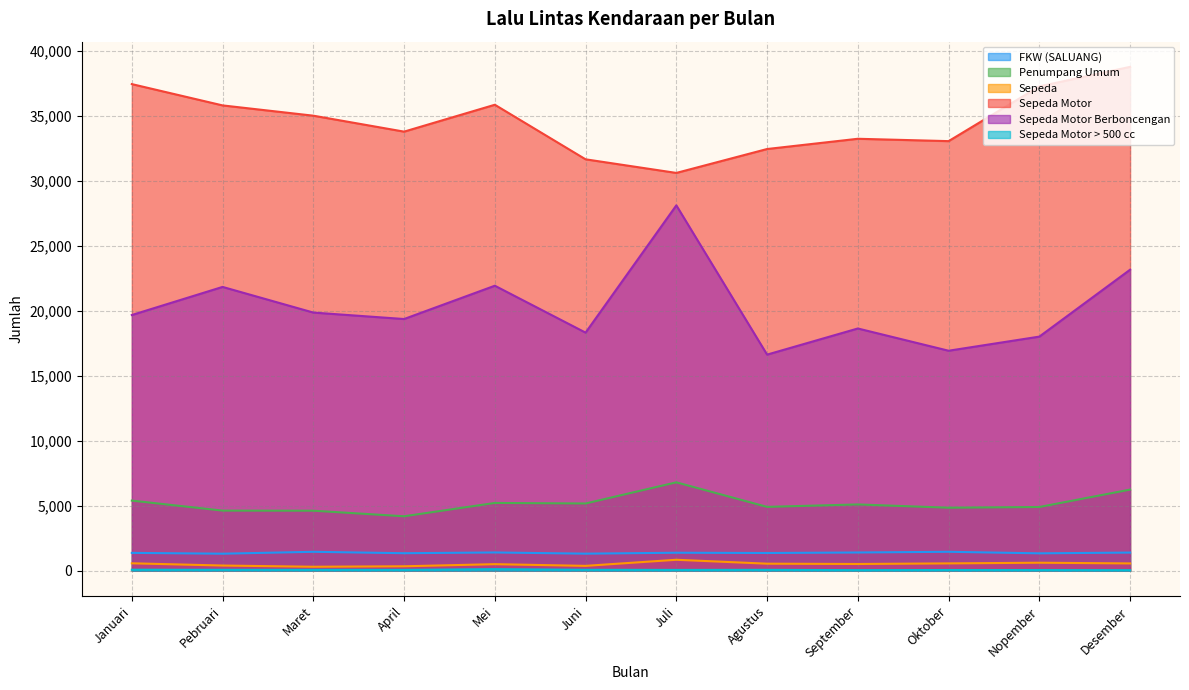

Reading left to right, what are all the values shown in this chart?

FKW (SALUANG): Januari=1373	Pebruari=1310	Maret=1456	April=1347	Mei=1405	Juni=1313	Juli=1384	Agustus=1364	September=1403	Oktober=1457	Nopember=1338	Desember=1397
Penumpang Umum: Januari=5395	Pebruari=4625	Maret=4618	April=4189	Mei=5214	Juni=5173	Juli=6800	Agustus=4912	September=5100	Oktober=4847	Nopember=4903	Desember=6241
Sepeda: Januari=572	Pebruari=399	Maret=306	April=342	Mei=504	Juni=374	Juli=843	Agustus=542	September=518	Oktober=564	Nopember=616	Desember=562
Sepeda Motor: Januari=37435	Pebruari=35796	Maret=35005	April=33778	Mei=35846	Juni=31649	Juli=30602	Agustus=32441	September=33229	Oktober=33048	Nopember=37257	Desember=38761
Sepeda Motor Berboncengan: Januari=19671	Pebruari=21833	Maret=19860	April=19363	Mei=21925	Juni=18316	Juli=28107	Agustus=16625	September=18635	Oktober=16924	Nopember=18010	Desember=23157
Sepeda Motor > 500 cc: Januari=78	Pebruari=72	Maret=67	April=66	Mei=122	Juni=73	Juli=62	Agustus=68	September=45	Oktober=55	Nopember=50	Desember=42